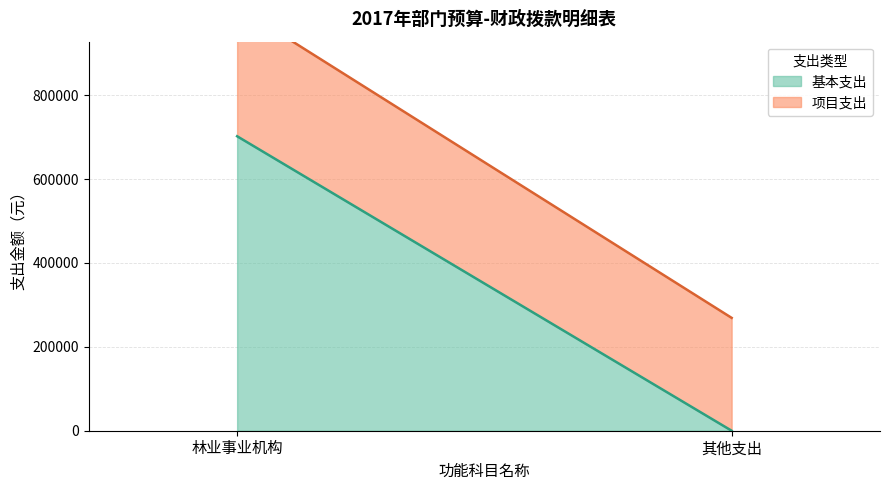

How many values in the 项目支出 series are below 309106?

1